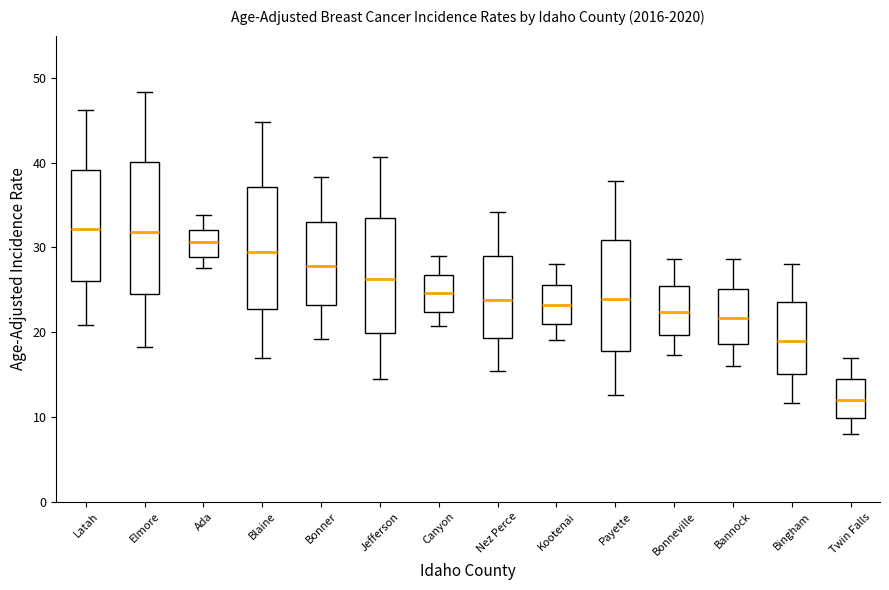

Reading left to right, transcribe this box plot: for each box, give where its median line is, the range the box spans, and where its two whiskers end, as read against the y-axis. The values are not printed on the chart, so give them approximately, as read against the axis.

Latah: median 32, box 26 to 39, whiskers 21 to 46
Elmore: median 32, box 25 to 40, whiskers 18 to 48
Ada: median 31, box 29 to 32, whiskers 28 to 34
Blaine: median 29, box 23 to 37, whiskers 17 to 45
Bonner: median 28, box 23 to 33, whiskers 19 to 38
Jefferson: median 26, box 20 to 33, whiskers 15 to 41
Canyon: median 25, box 22 to 27, whiskers 21 to 29
Nez Perce: median 24, box 19 to 29, whiskers 15 to 34
Kootenai: median 23, box 21 to 26, whiskers 19 to 28
Payette: median 24, box 18 to 31, whiskers 13 to 38
Bonneville: median 22, box 20 to 25, whiskers 17 to 29
Bannock: median 22, box 19 to 25, whiskers 16 to 29
Bingham: median 19, box 15 to 24, whiskers 12 to 28
Twin Falls: median 12, box 10 to 15, whiskers 8 to 17